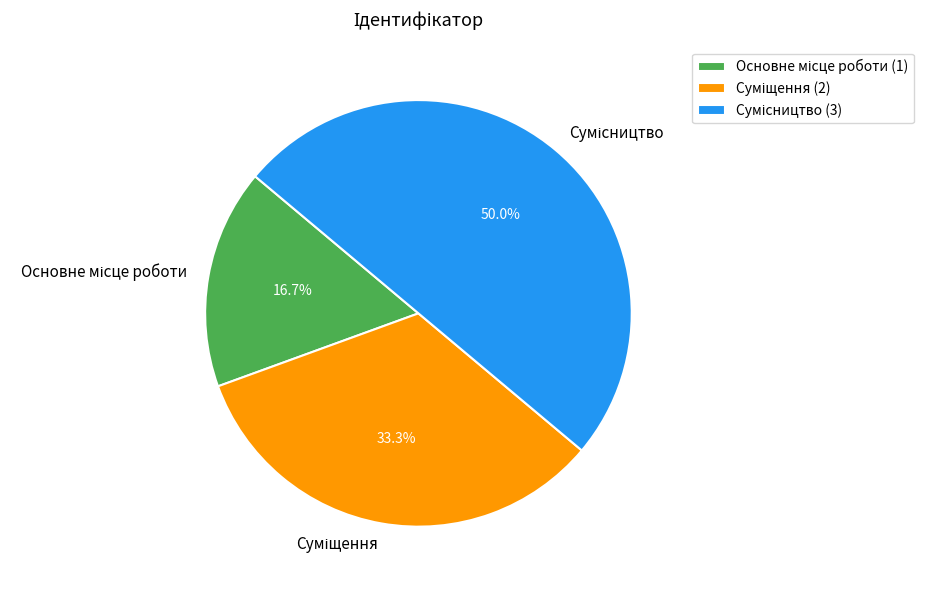

How many segments does this pie chart have?

3